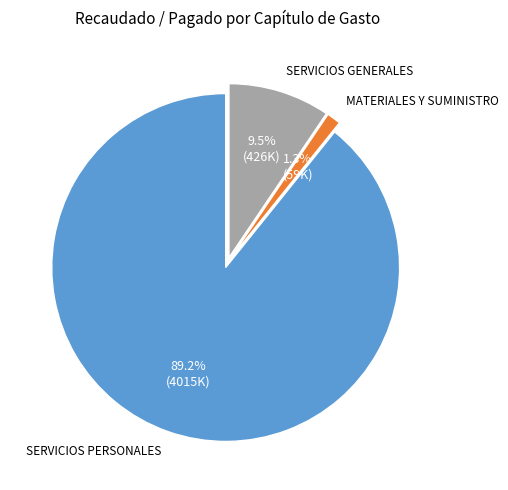

Does SERVICIOS GENERALES represent more than half of the total?

No